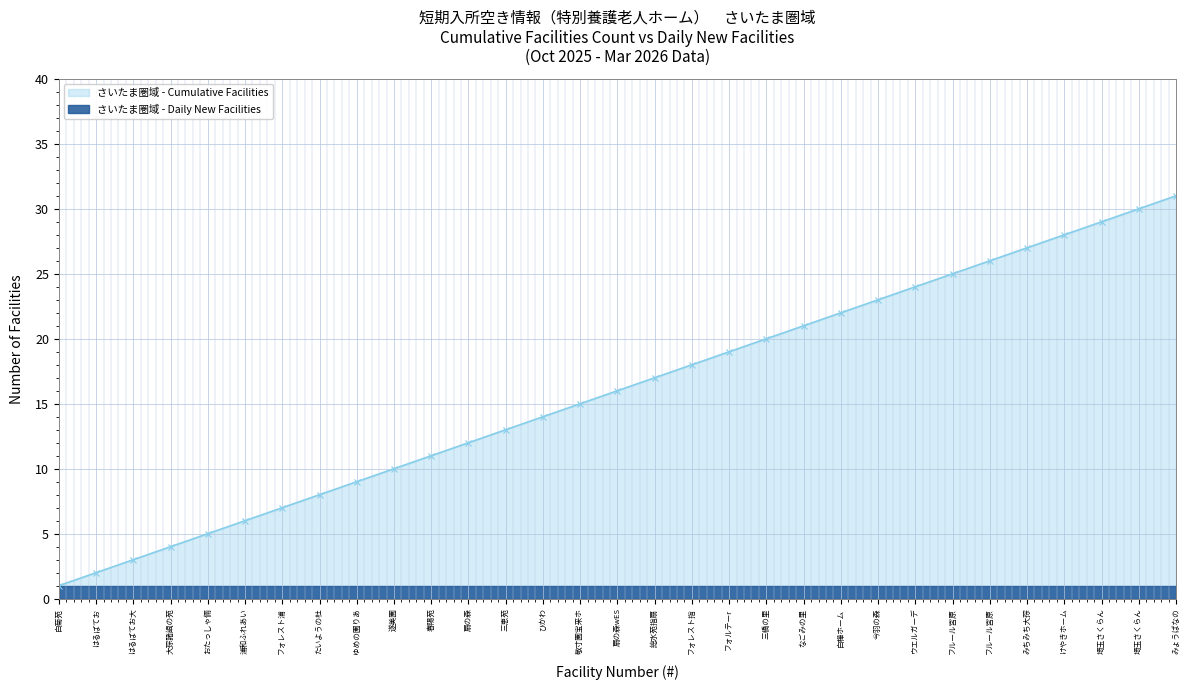

Count the number of values greater than 16.

15